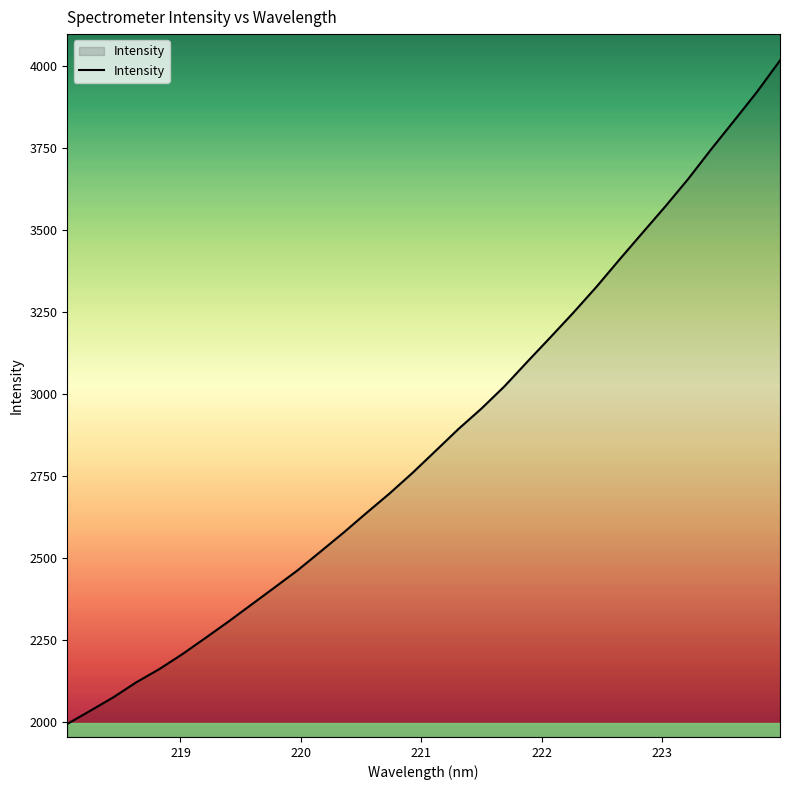

Does the chart display data point markers on the line(s)?

No